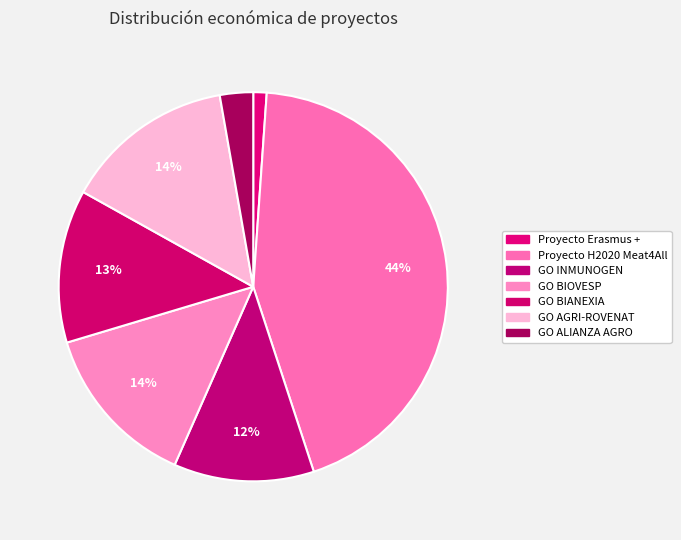

To the nearest percent, what portion does GO BIOVESP represent?

14%